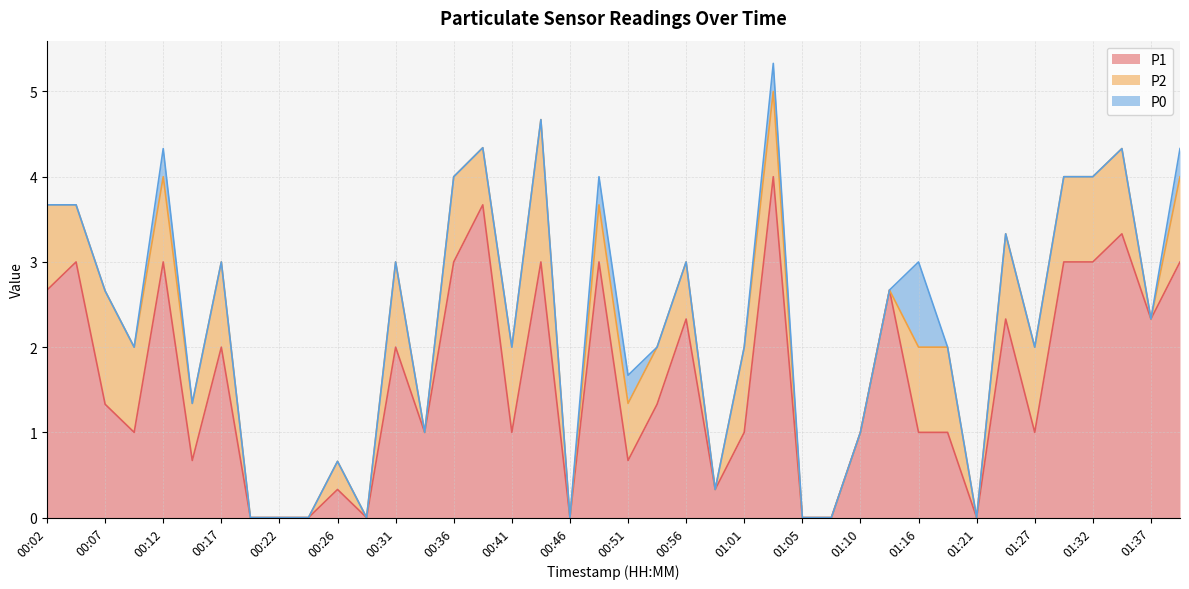

Which category has the highest value across all series?

01:03